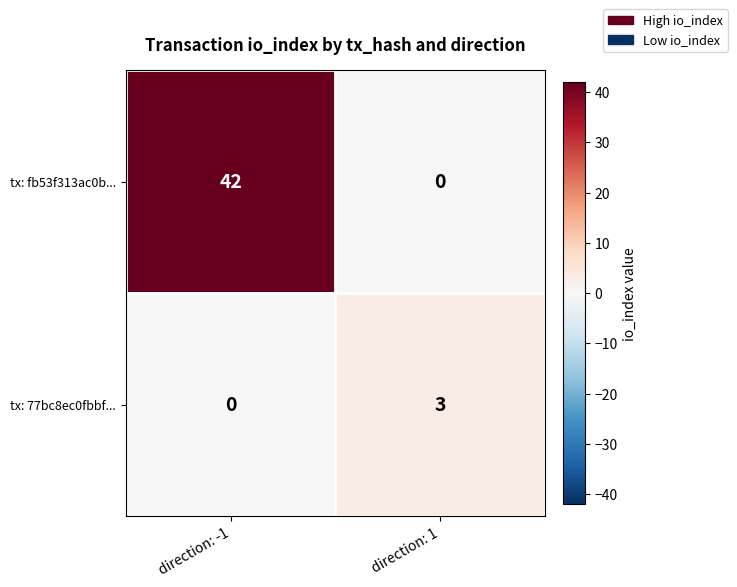

Rank the series by their maximum value, from lowest to highest.

tx: 77bc8ec0fbbf..., tx: fb53f313ac0b...